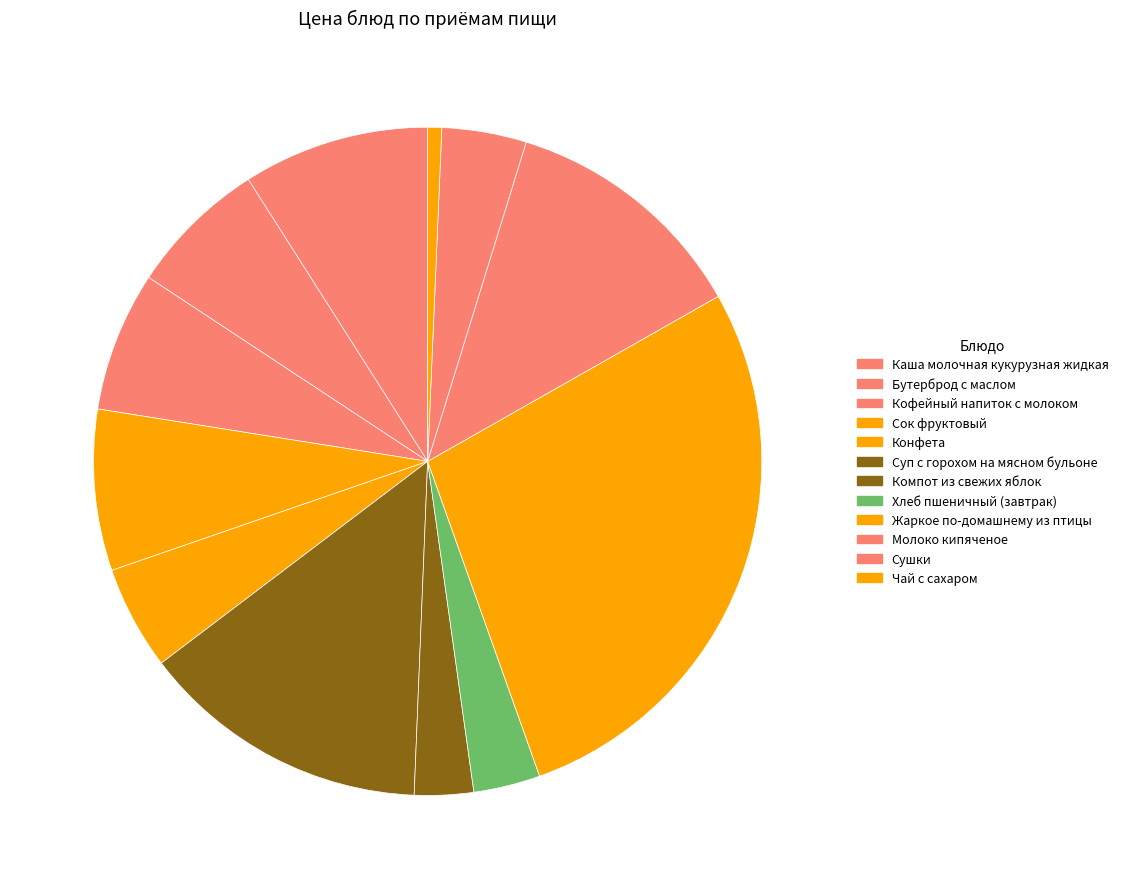

Count the number of slices in the pie.

12